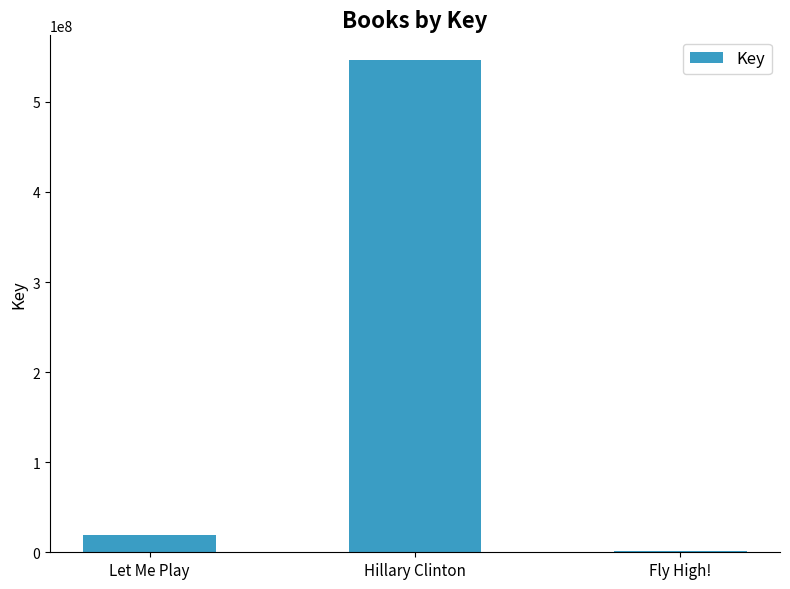

Reading right to left, transcribe all the data shown in this chart.

Fly High!=1328511	Hillary Clinton=546540569	Let Me Play=19626324